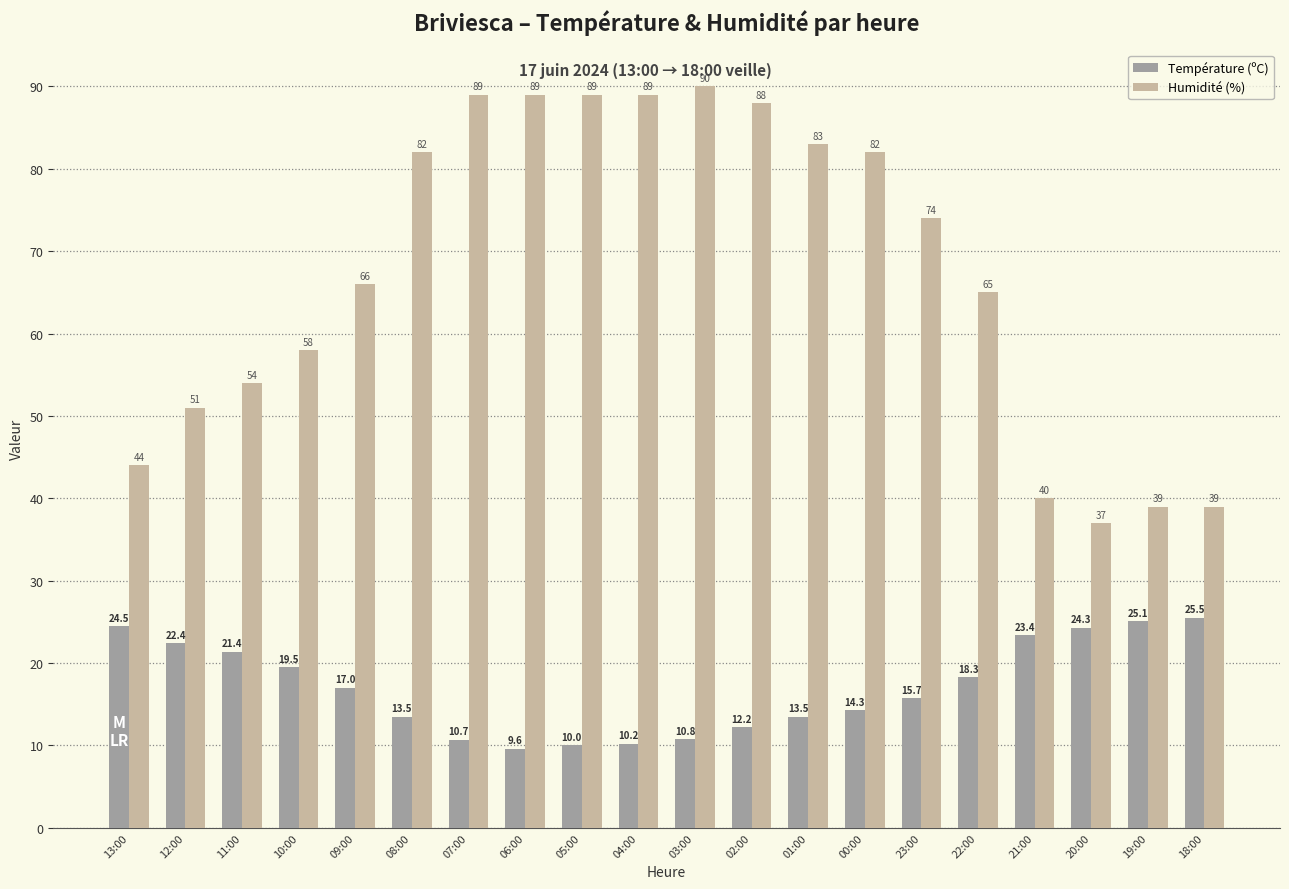

Between 23:00 and 18:00, which series saw the biggest shift?

Humidité (%)